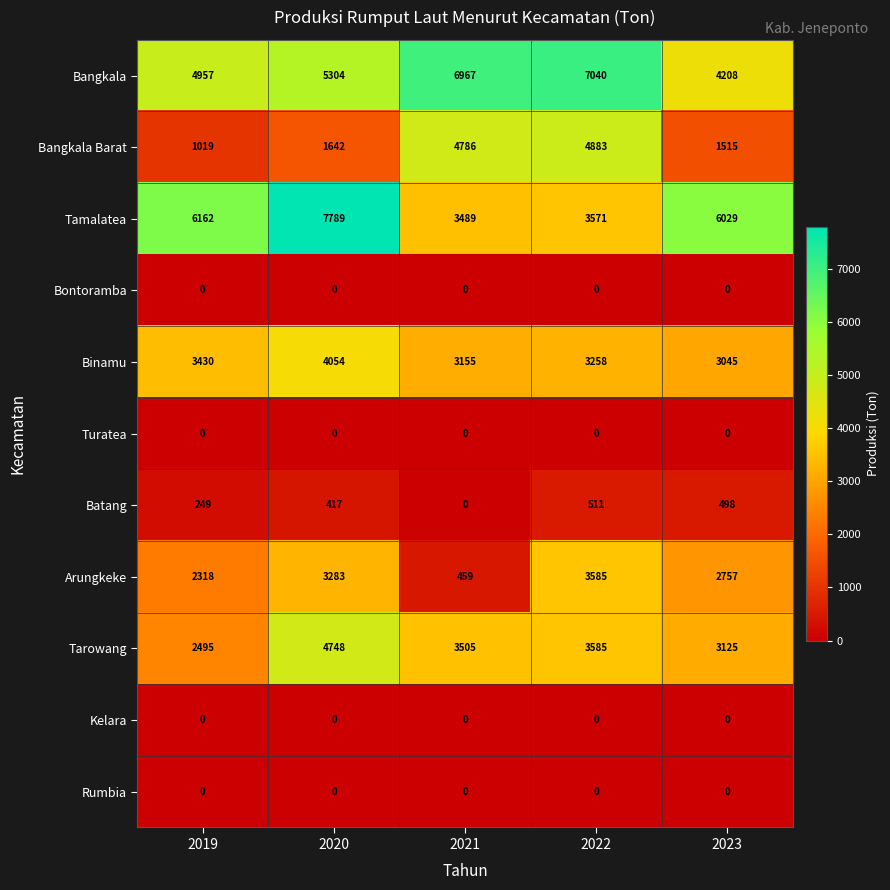

What is the difference between the maximum and minimum values in the Tarowang series?

2253